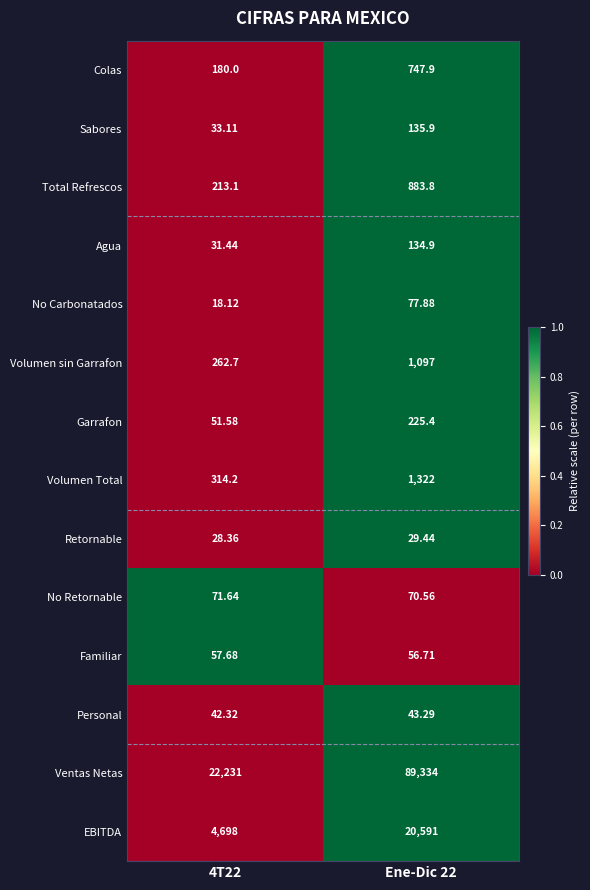

At Ene-Dic 22, list the series in order from smallest to largest.

Retornable, Personal, Familiar, No Retornable, No Carbonatados, Agua, Sabores, Garrafon, Colas, Total Refrescos, Volumen sin Garrafon, Volumen Total, EBITDA, Ventas Netas